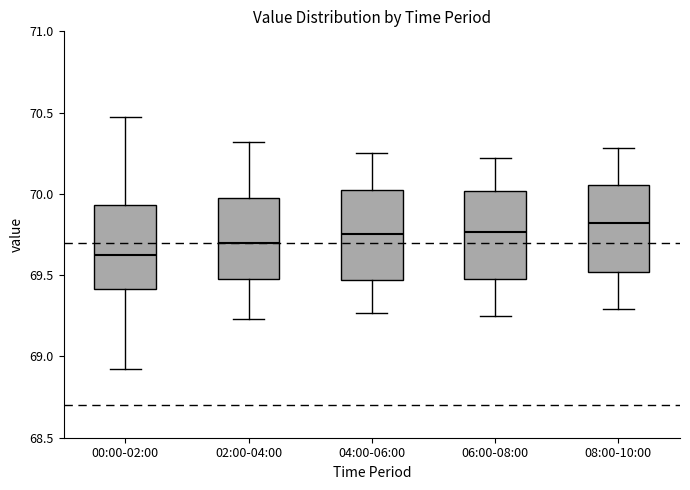

Where is the lower edge of the box for 06:00-08:00 on the y-axis? The values are not printed on the chart, so give them approximately, as read against the axis.

69.50